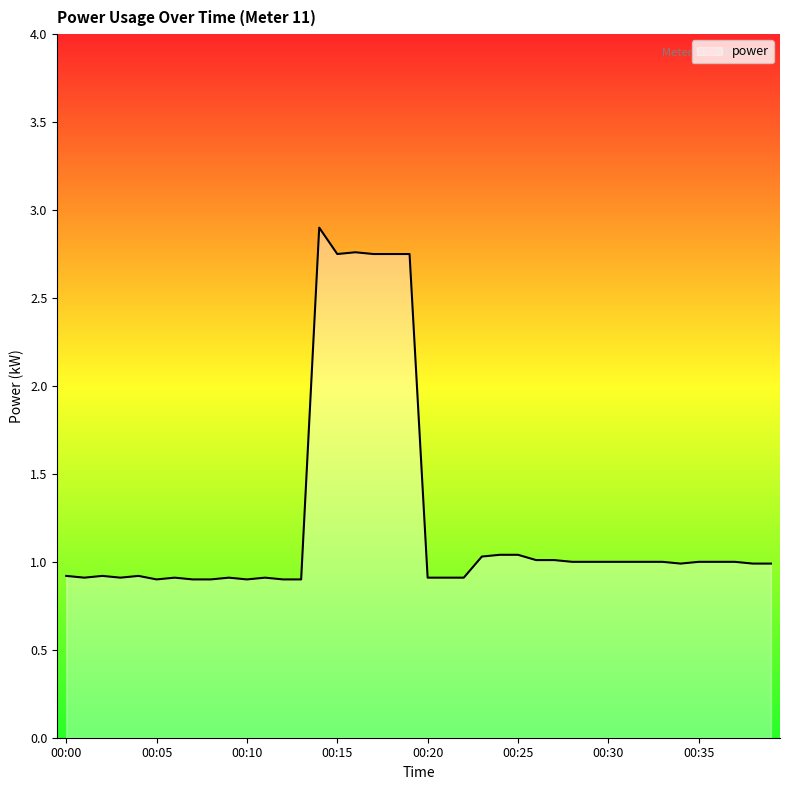

True or false: the data has more than 1 interior local peaks.

True